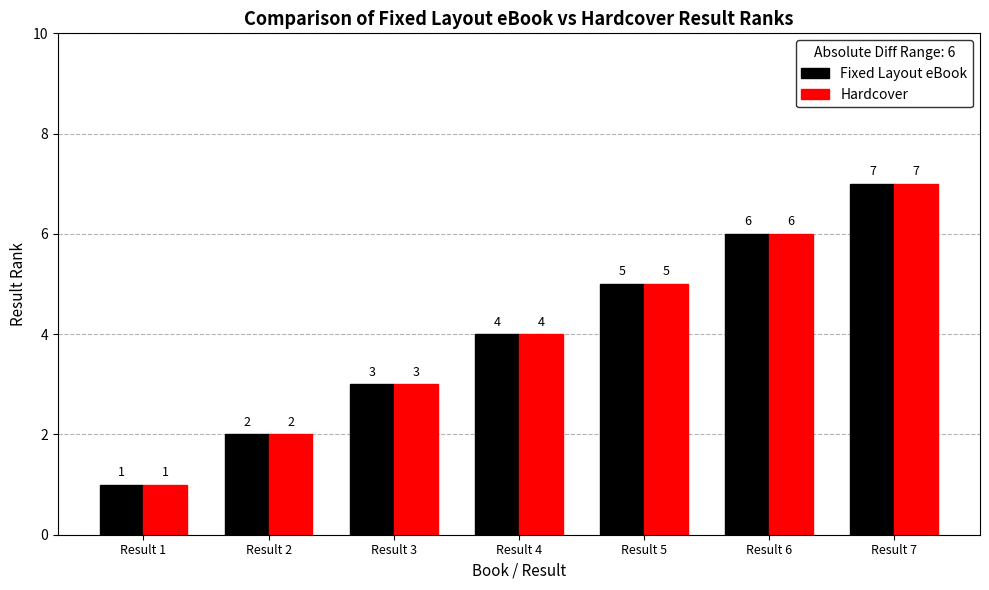

The value of Fixed Layout eBook at Result 1 is 0. True or false?

False